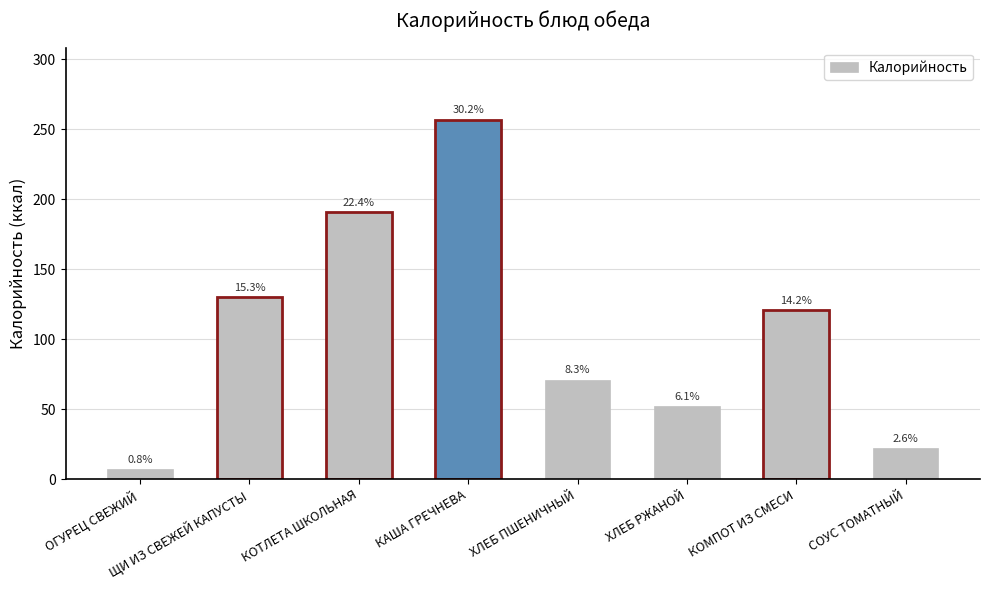

What is the value of the 5th bar from the left?

71